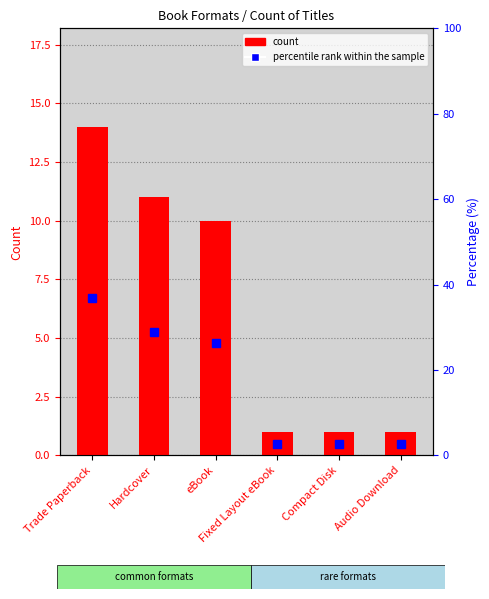

What is the value of the count bar at the 5th from the left?

1.0